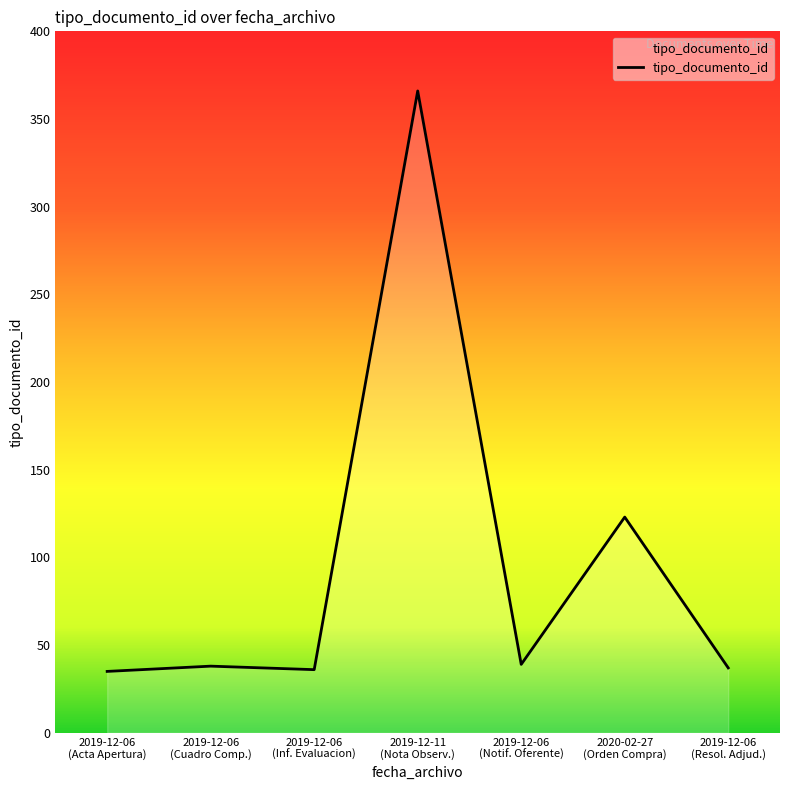

What is the smallest value displayed?

35